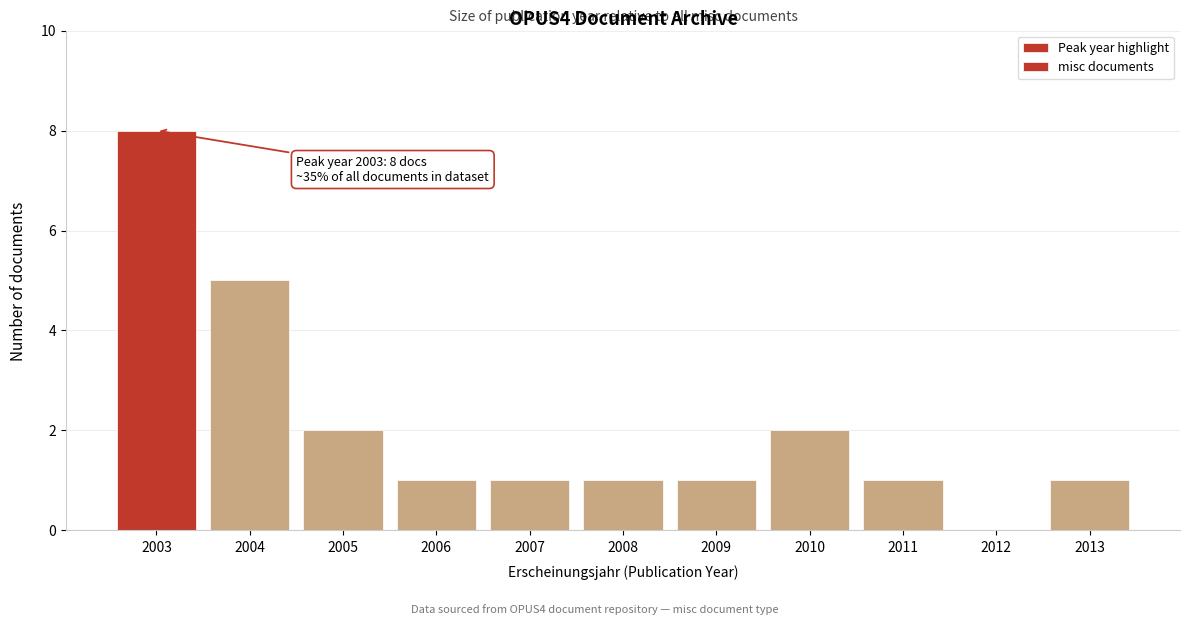

Reading right to left, list all the values displayed in this chart.

2013=1	2012=0	2011=1	2010=2	2009=1	2008=1	2007=1	2006=1	2005=2	2004=5	2003=8